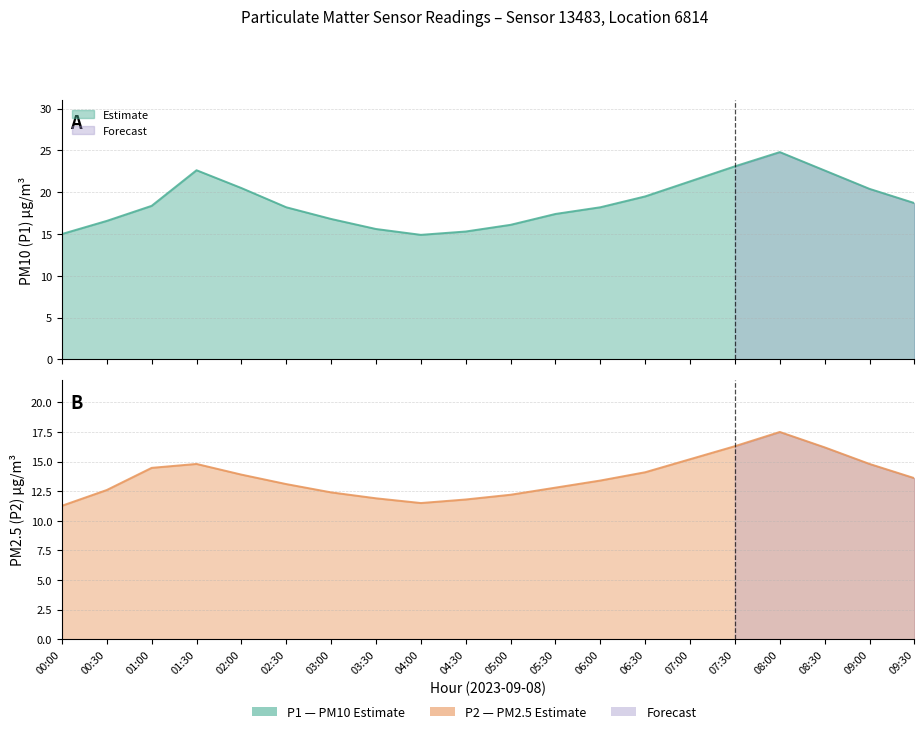

Reading left to right, what are all the values shown in this chart?

P1: 00:00=15.0	00:30=16.6	01:00=18.4	01:30=22.6	02:00=20.5	02:30=18.2	03:00=16.8	03:30=15.6	04:00=14.9	04:30=15.3	05:00=16.1	05:30=17.4	06:00=18.2	06:30=19.5	07:00=21.3	07:30=23.1	08:00=24.8	08:30=22.6	09:00=20.4	09:30=18.7
P2: 00:00=11.3	00:30=12.6	01:00=14.5	01:30=14.8	02:00=13.9	02:30=13.1	03:00=12.4	03:30=11.9	04:00=11.5	04:30=11.8	05:00=12.2	05:30=12.8	06:00=13.4	06:30=14.1	07:00=15.2	07:30=16.3	08:00=17.5	08:30=16.2	09:00=14.8	09:30=13.6